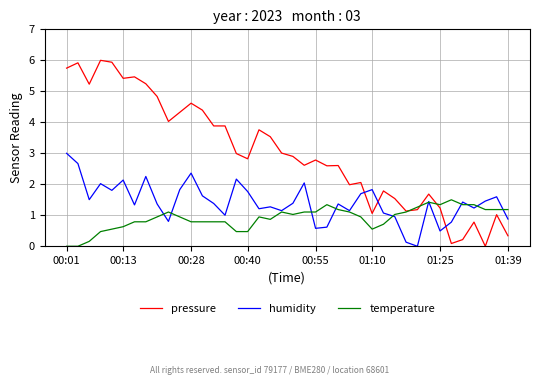

Which series has the largest total across all categories?

pressure